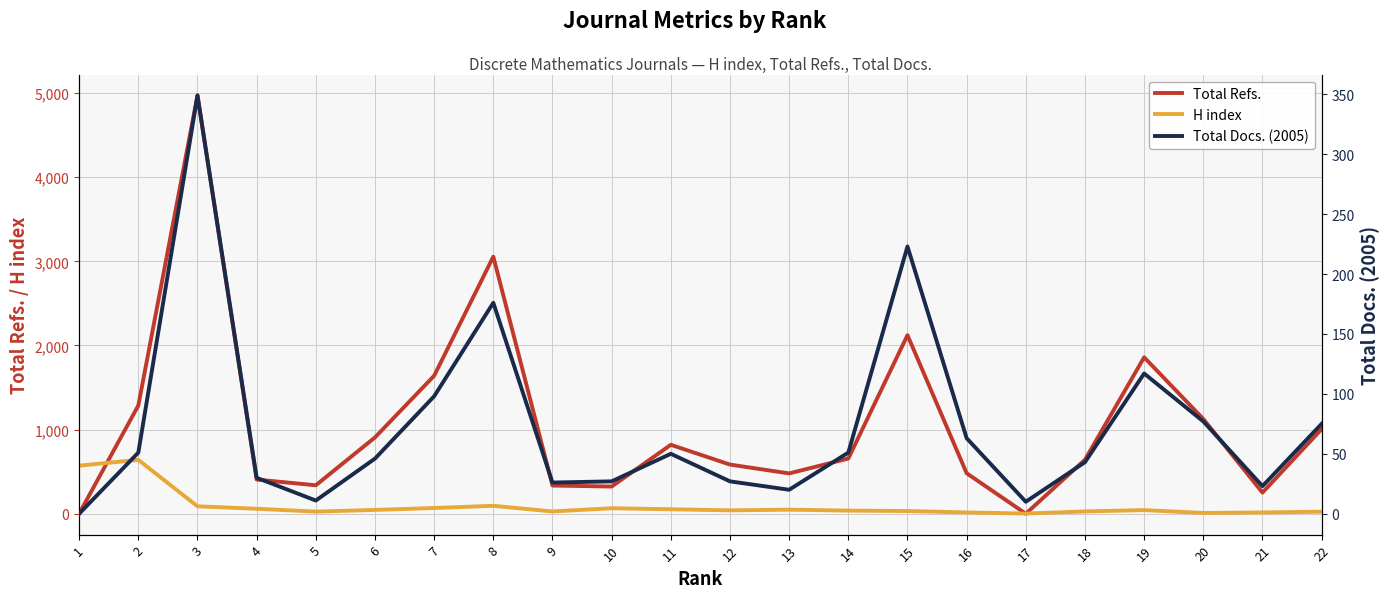

At which category is the sum across all series the highest?

3